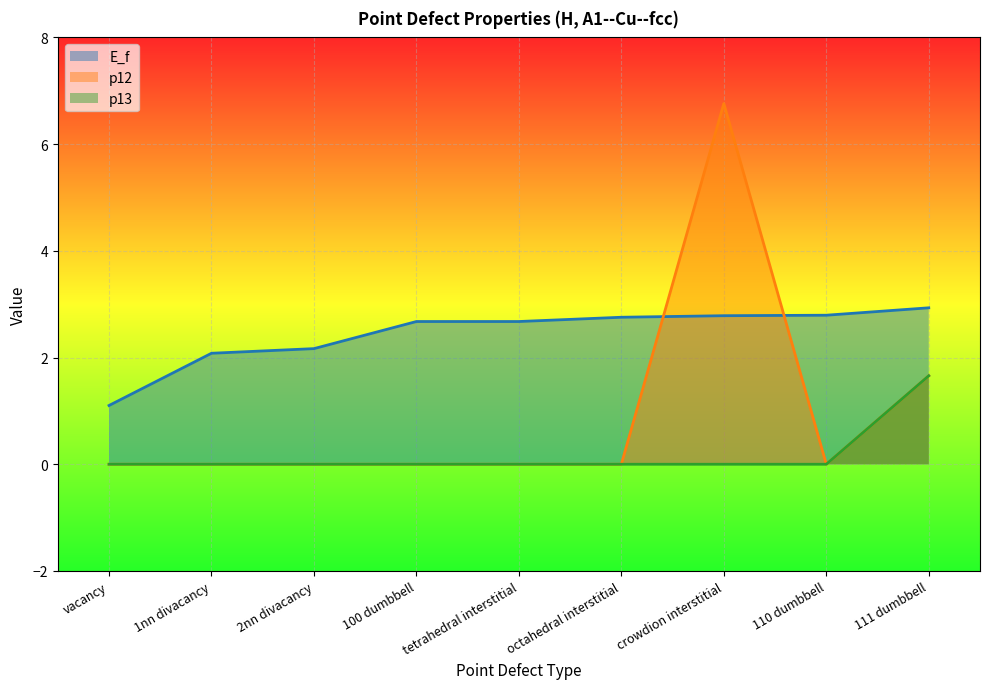

How many p13 values are between 0 and 1?

8